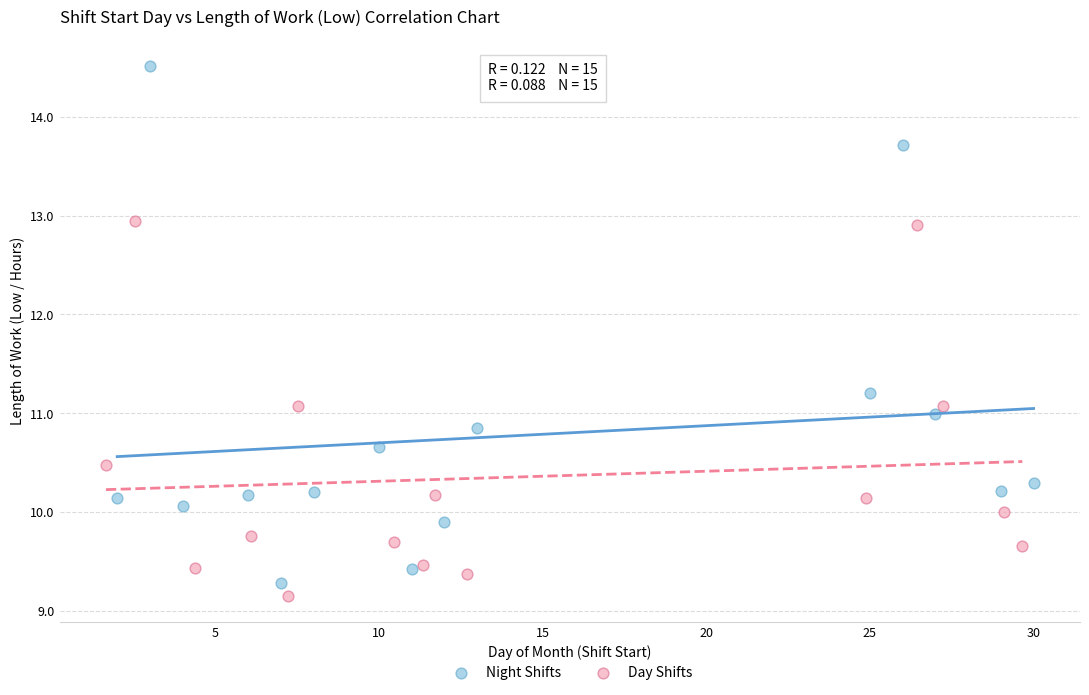

Which series contains the lowest Y value?

Day Shifts